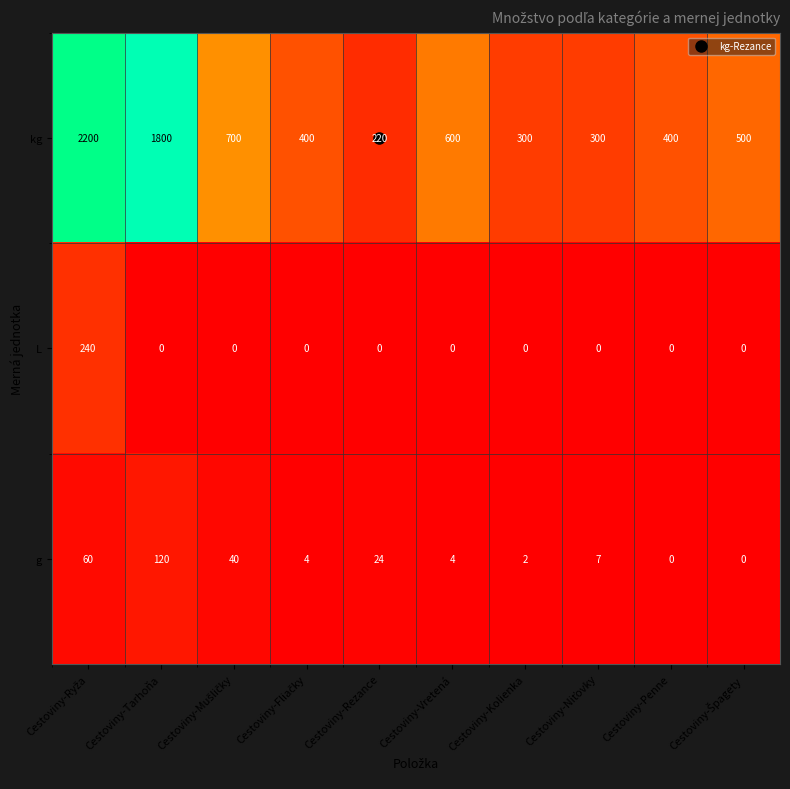

What is the average value of the L series?

24